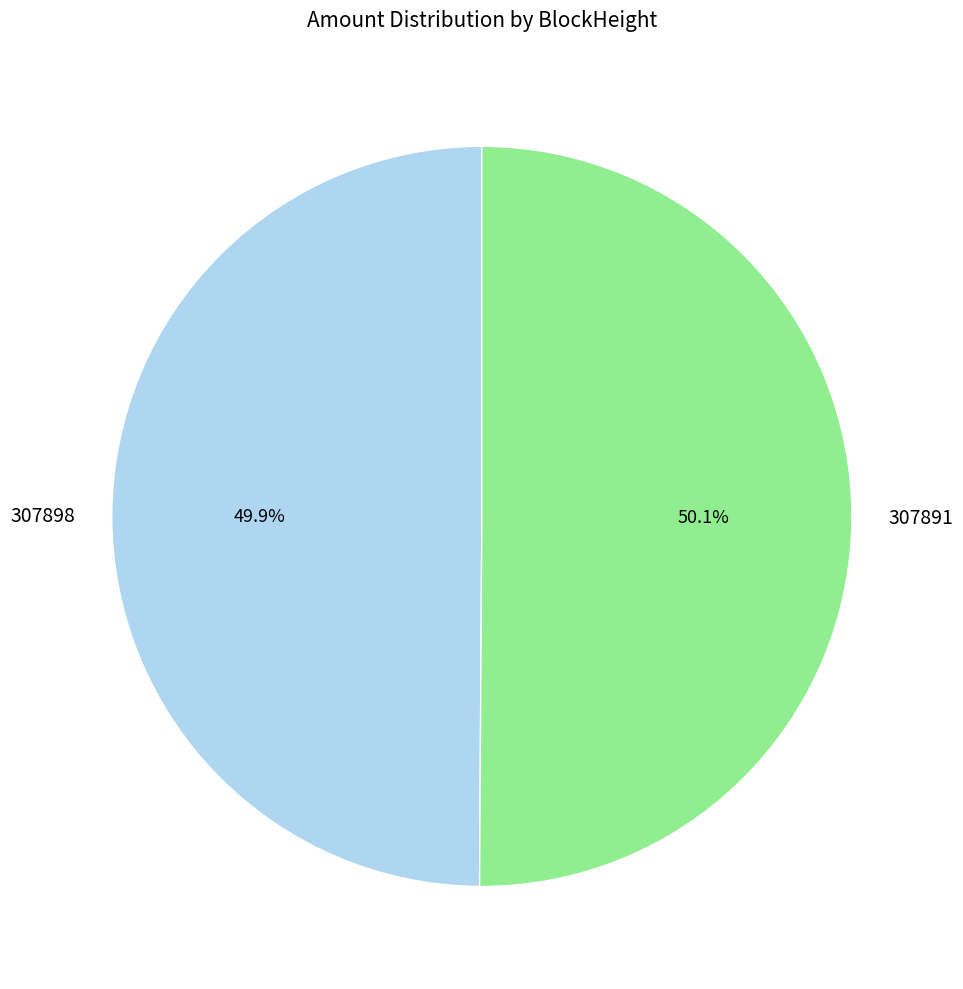

To the nearest percent, what is the average slice percentage?

50%